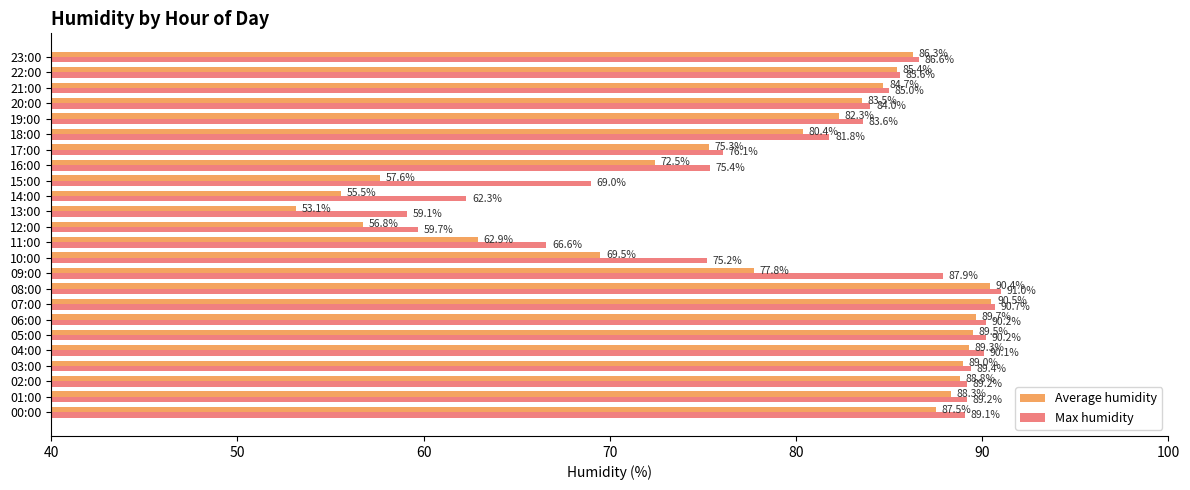

At which label is Max humidity closest to 75?

10:00